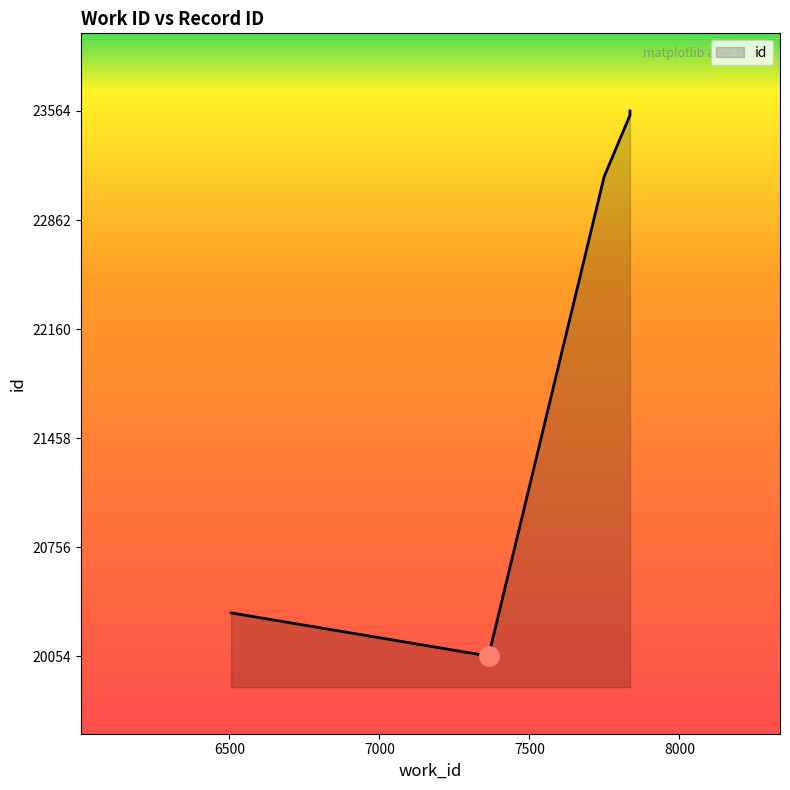

Which has a higher value, 6506 or 7835?

7835